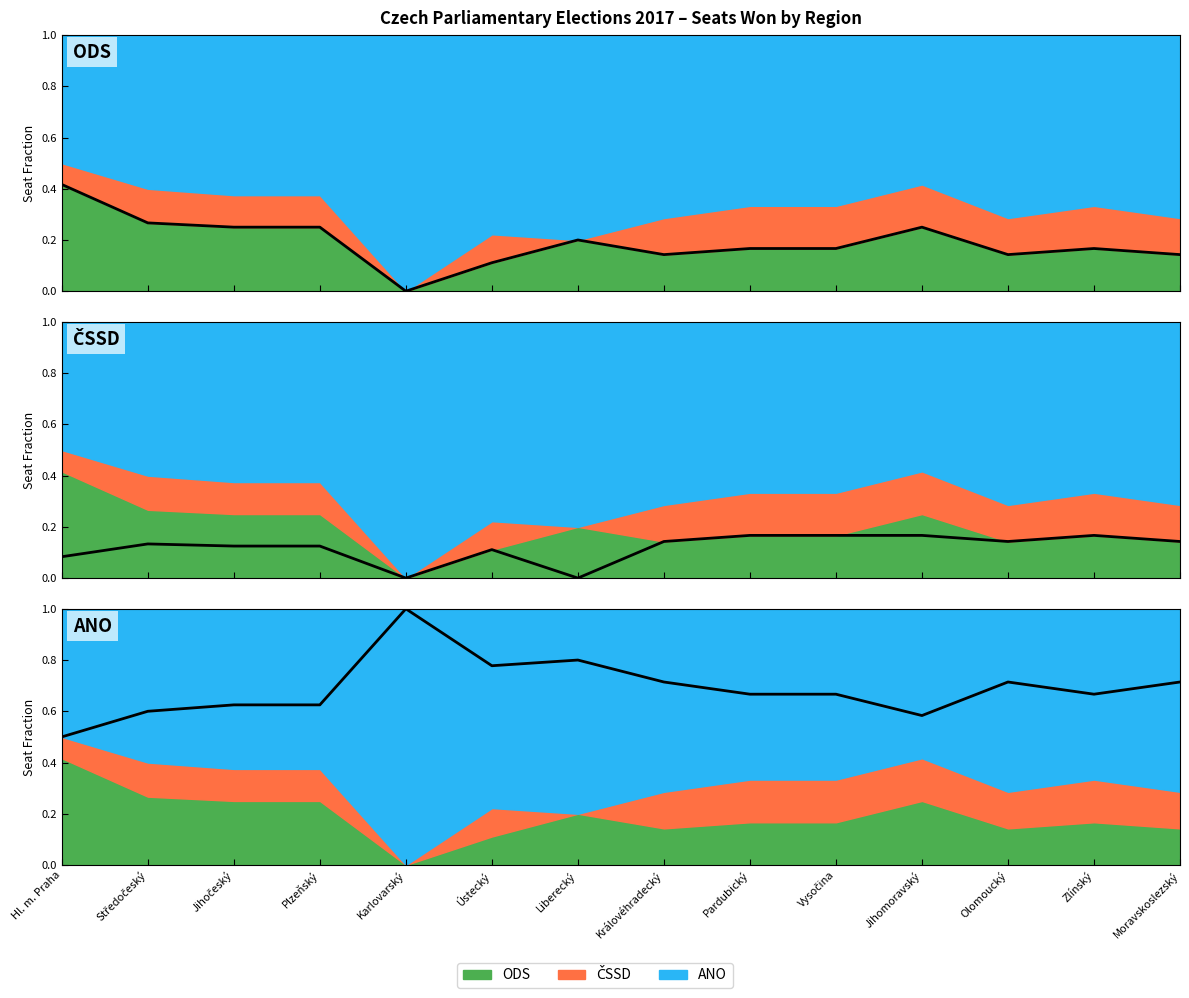

At which category is the sum across all series the highest?

Hl. m. Praha